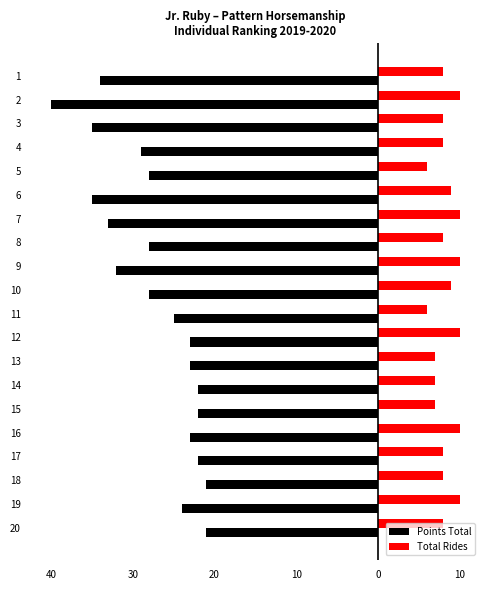

What are all the series names shown in the legend?

Points Total, Total Rides